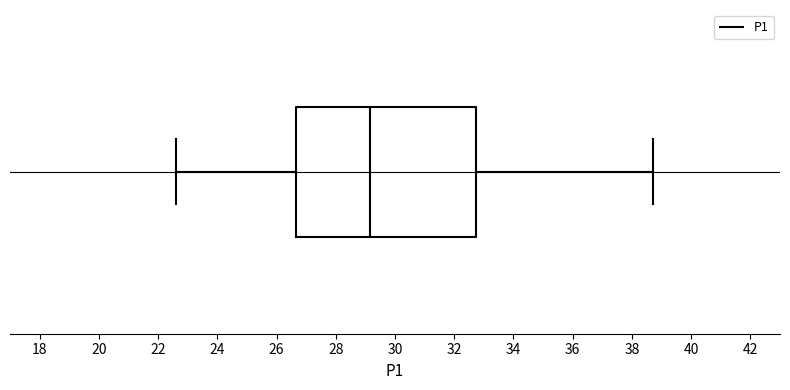

Transcribe this box plot: give where the median line is, the range the box spans, and where the two whiskers end, as read against the x-axis. The values are not printed on the chart, so give them approximately, as read against the axis.

median 29.2, box 26.6 to 32.8, whiskers 22.6 to 38.8